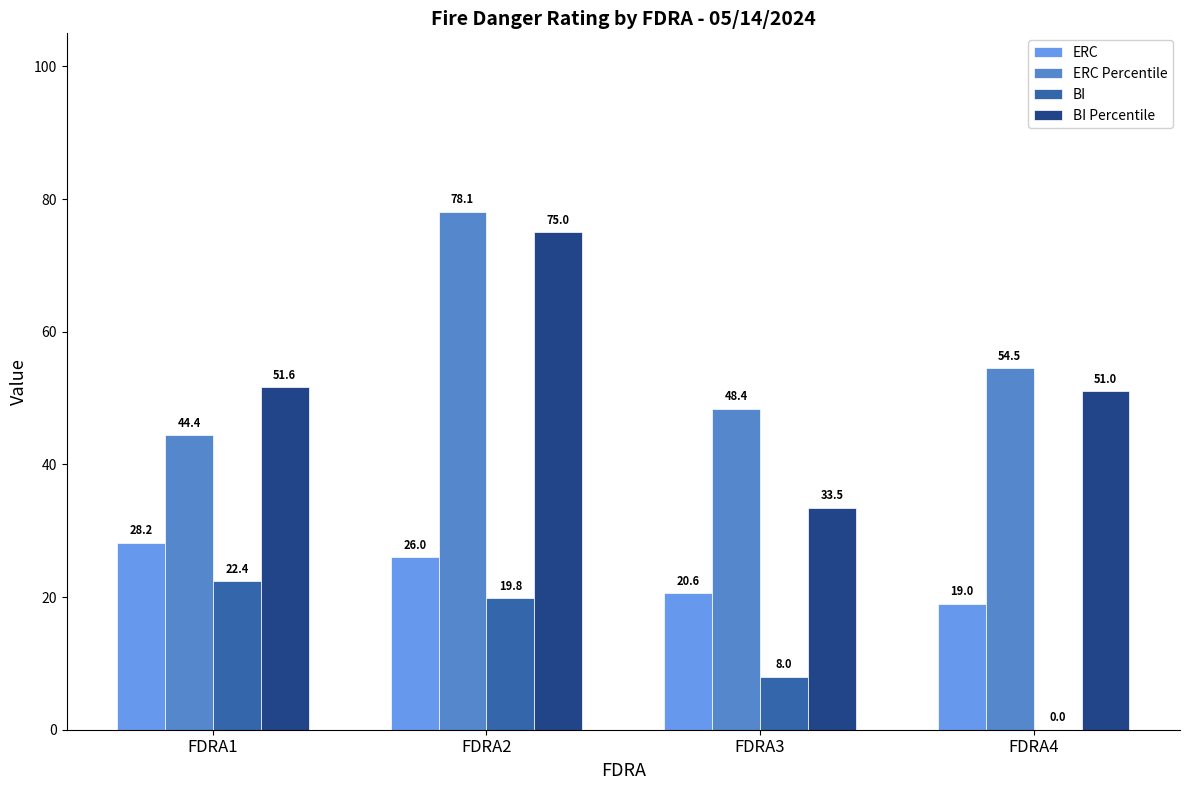

What is the sum of the BI Percentile values at FDRA4 and FDRA3?

84.5